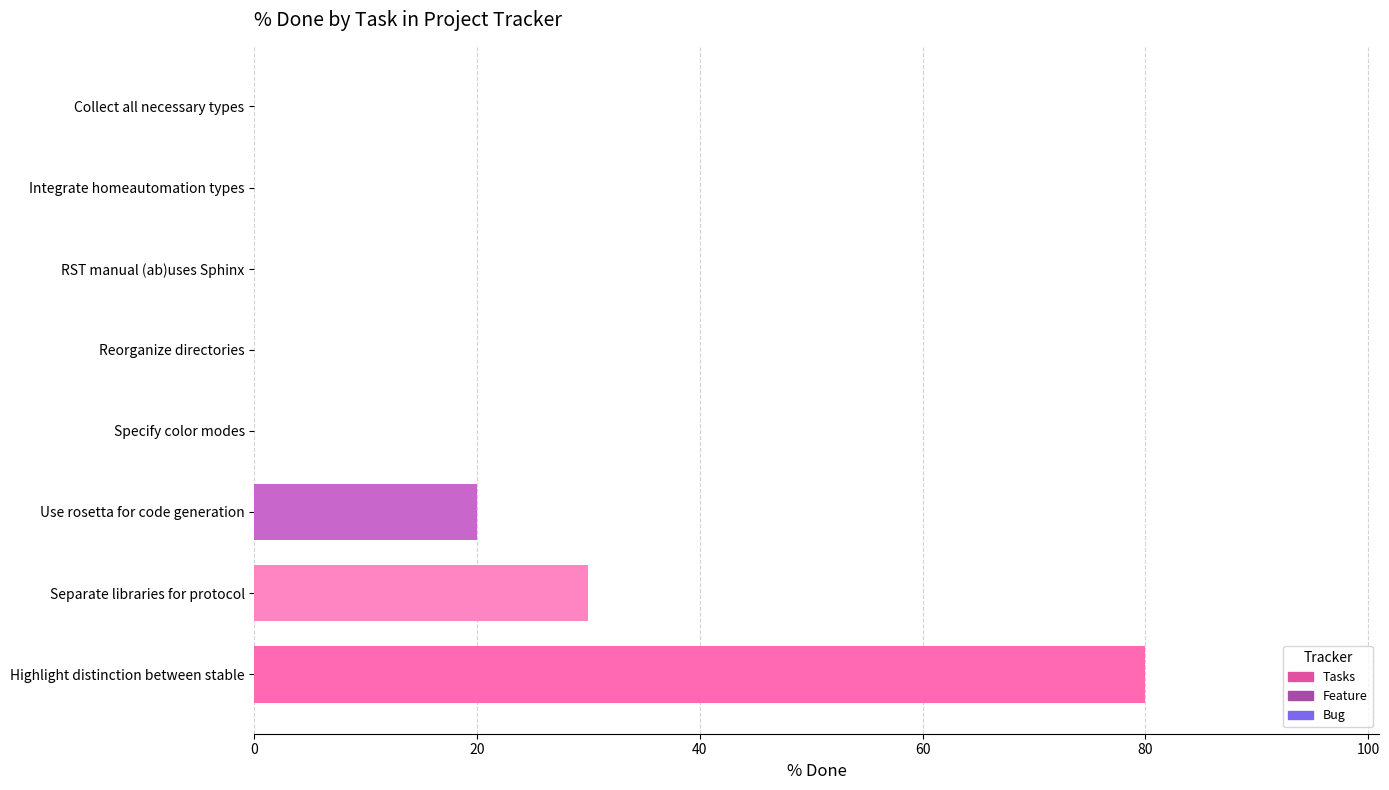

What is the maximum value shown in the chart?

80